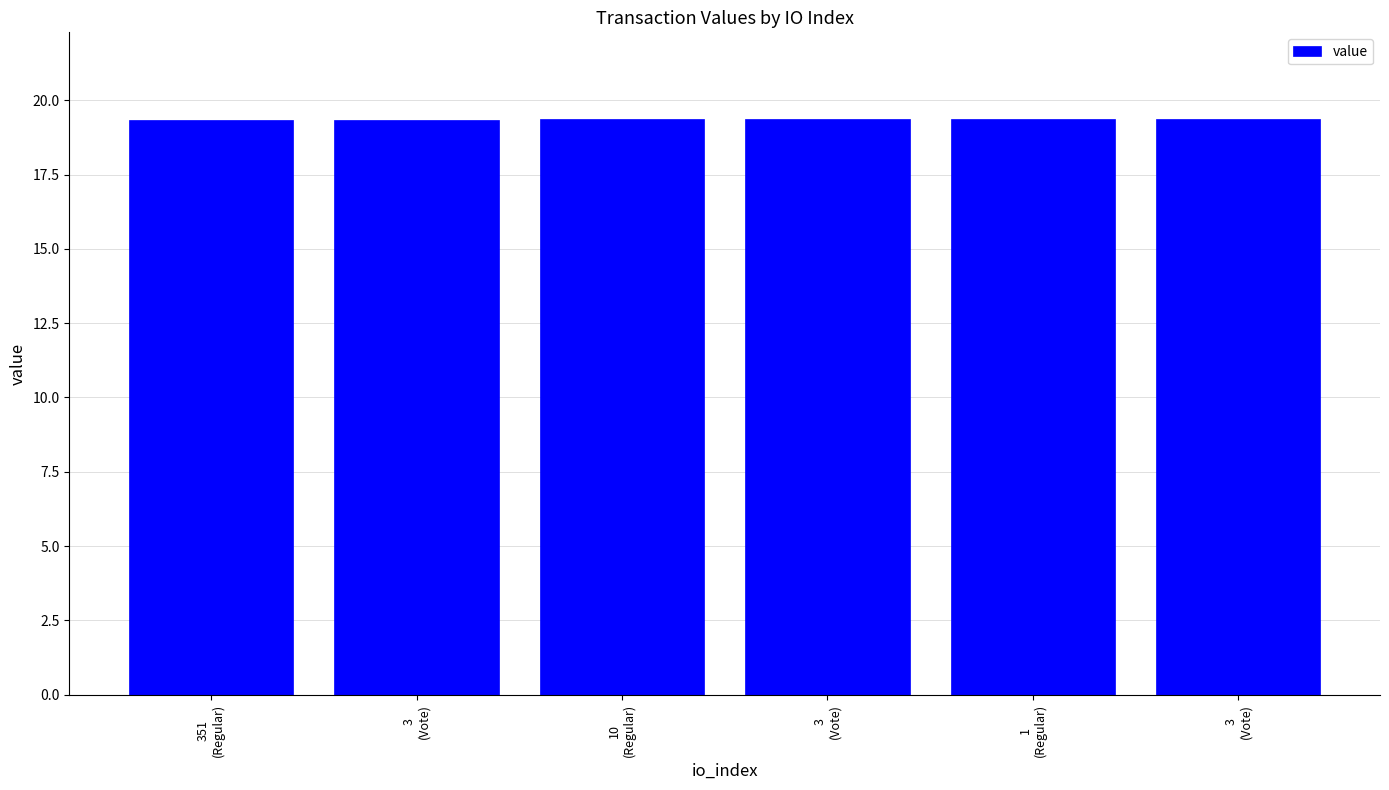

List the labels in order of value, smallest first.

351
(Regular), 3
(Vote), 10
(Regular), 3
(Vote), 1
(Regular), 3
(Vote)